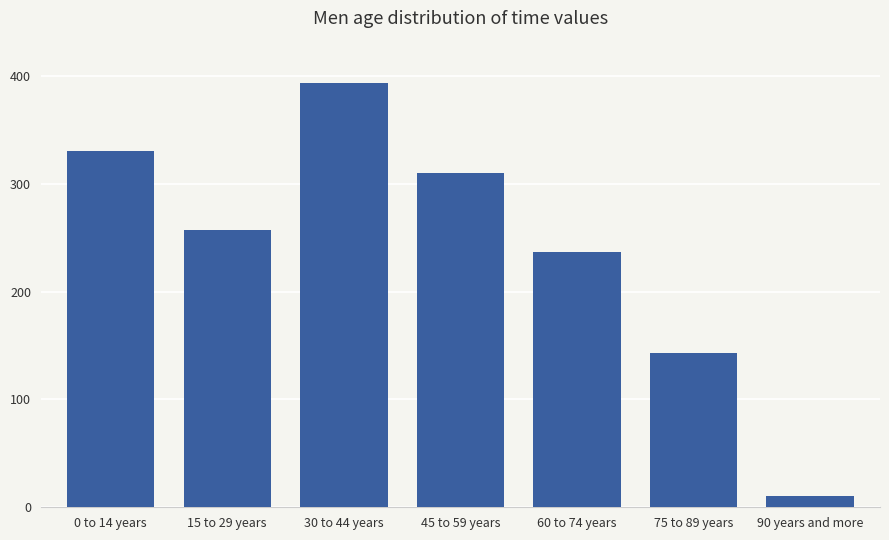

Reading left to right, extract all data points from this chart.

0 to 14 years=330	15 to 29 years=257	30 to 44 years=393	45 to 59 years=310	60 to 74 years=237	75 to 89 years=143	90 years and more=10